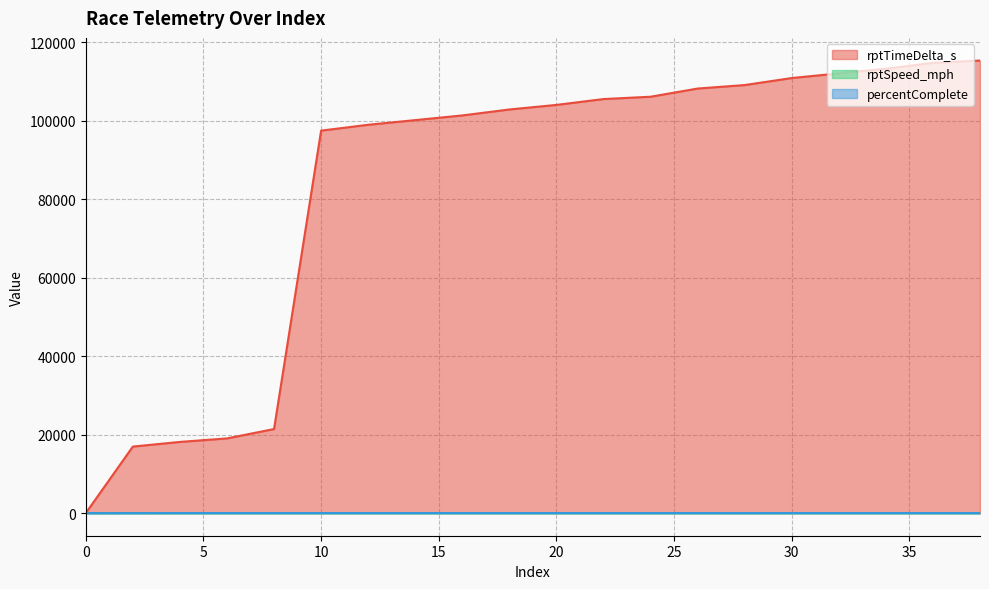

Between 26 and 6, which is larger?

26